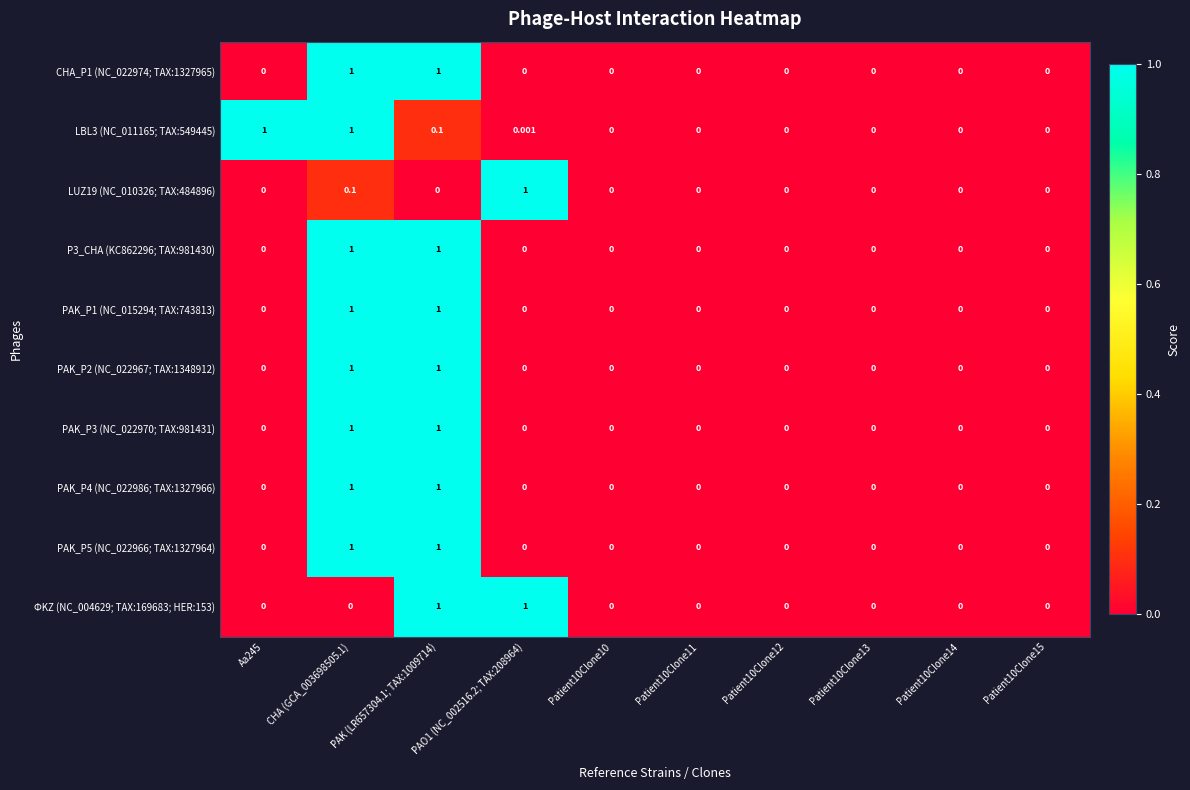

How many positive values does the PAK_P1 (NC_015294; TAX:743813) series have?

2